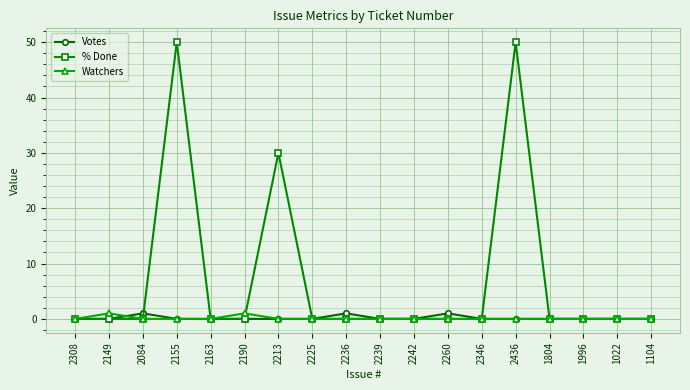

True or false: Watchers has more than 0 interior local peaks.

True